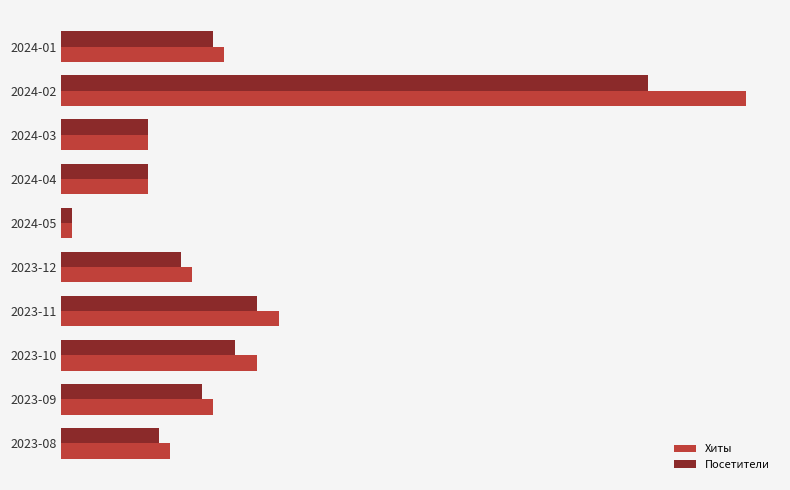

What is the sum of all Посетители values?

152